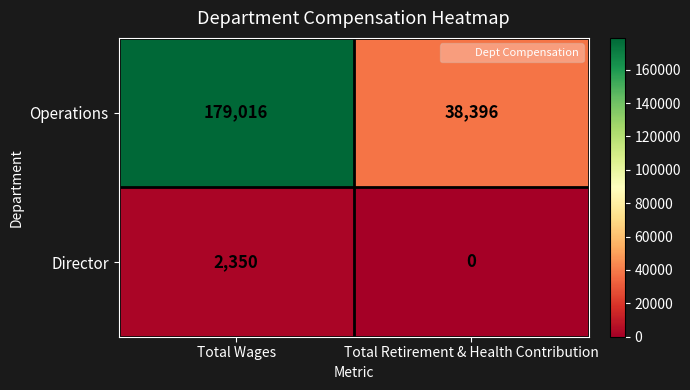

Reading right to left, transcribe all the data shown in this chart.

Operations: Total Retirement & Health Contribution=38396	Total Wages=179016
Director: Total Retirement & Health Contribution=0	Total Wages=2350